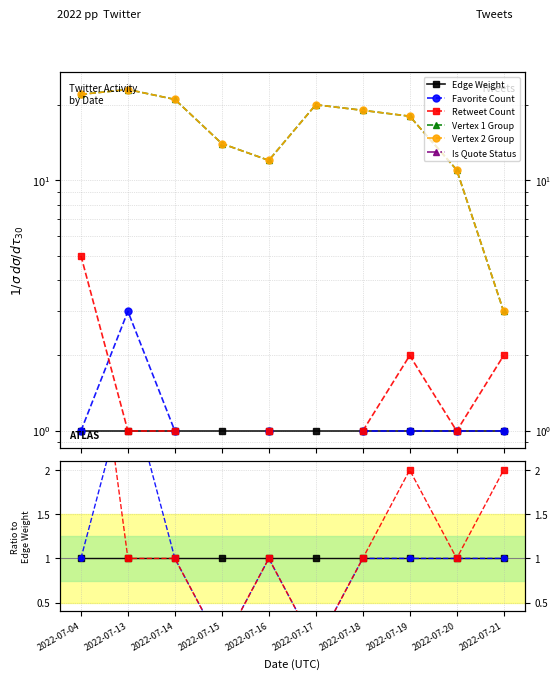

True or false: Is Quote Status has more than 2 interior local peaks.

False